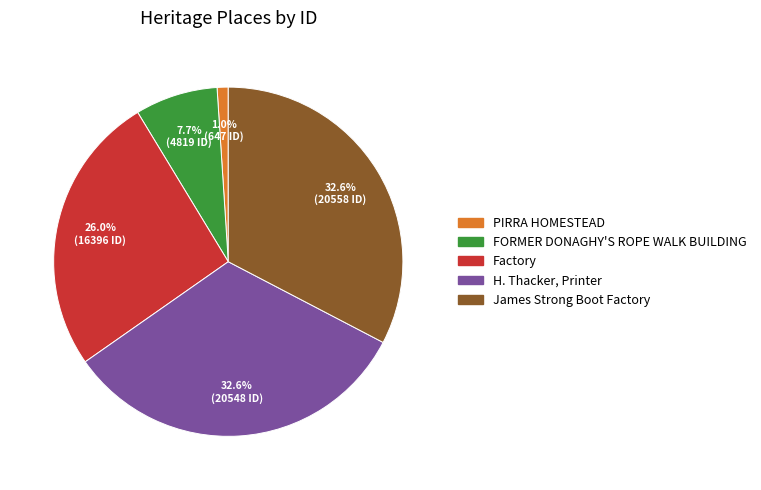

To the nearest percent, what percentage of the pie is James Strong Boot Factory?

33%